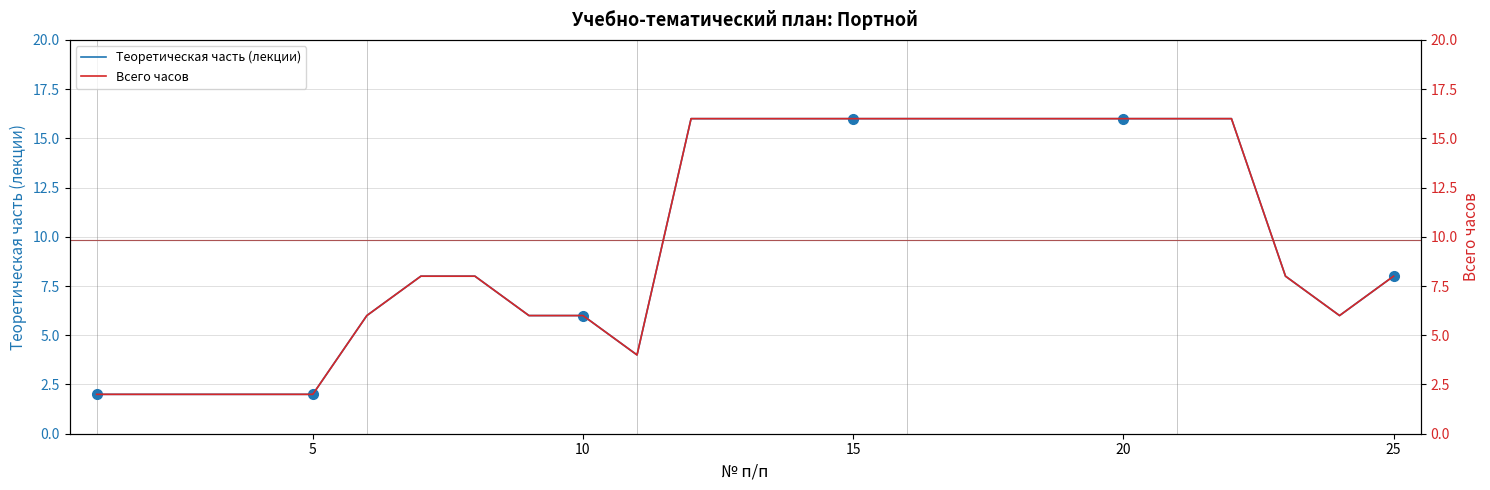

At which category does Теоретическая часть (лекции) reach its first local valley?

10